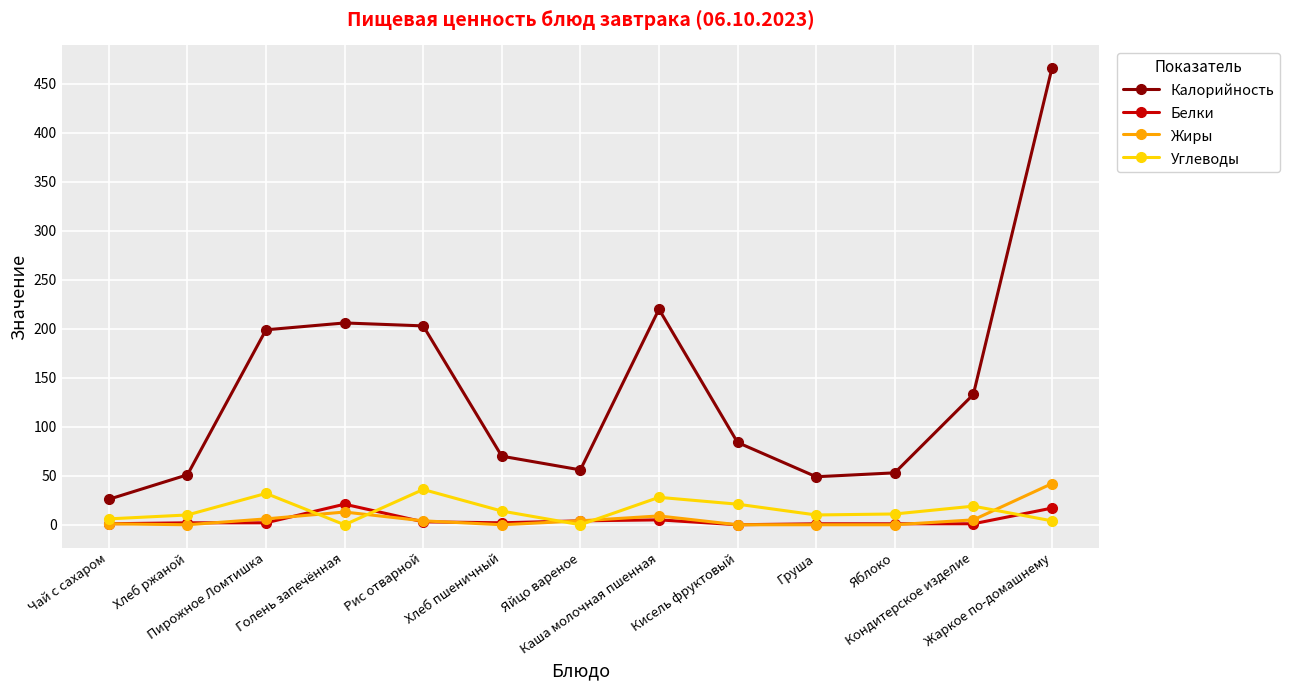

What is the average value of the Жиры series?

6